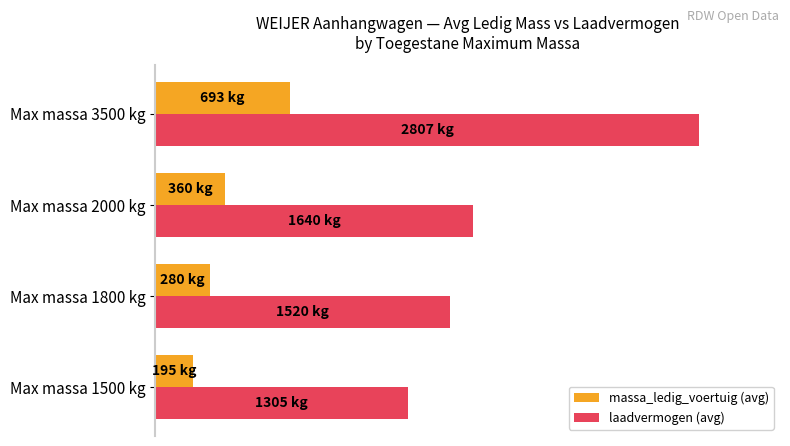

What are all the series names shown in the legend?

massa_ledig_voertuig (avg), laadvermogen (avg)